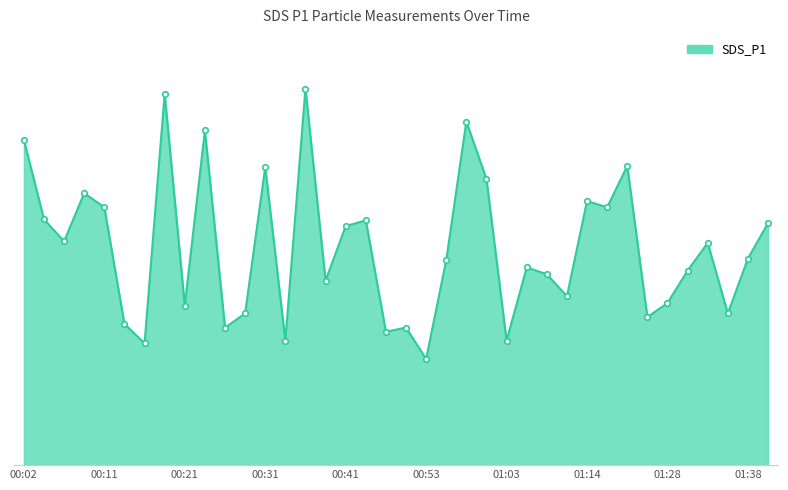

How many interior local peaks (higher than both neighbors) does the data have?

12